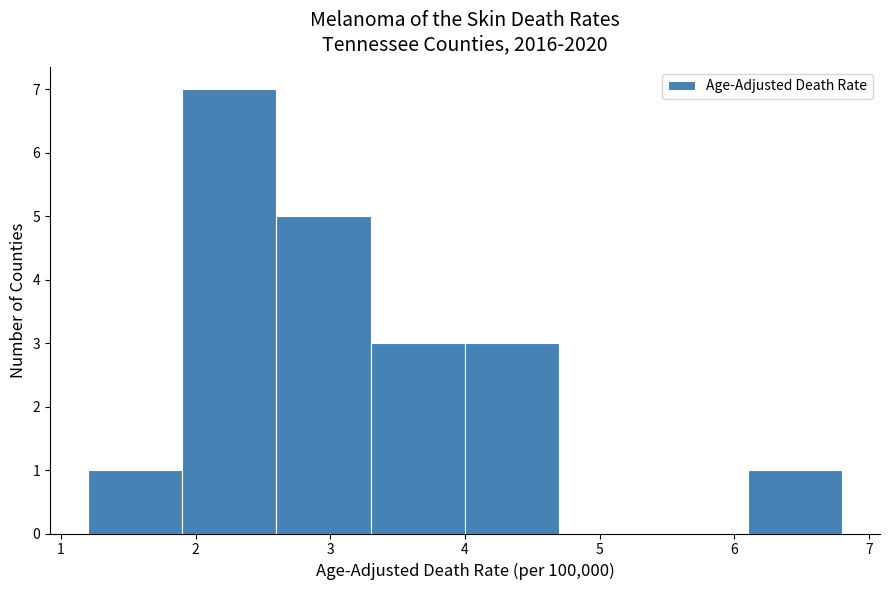

Reading left to right, transcribe this chart: for each bar, give the range it covers on the x-axis and its height. The values are not printed on the chart, so give them approximately, as read against the axis.

1.2 to 1.9: 1
1.9 to 2.6: 7
2.6 to 3.3: 5
3.3 to 4.0: 3
4.0 to 4.7: 3
4.7 to 5.4: 0
5.4 to 6.1: 0
6.1 to 6.8: 1